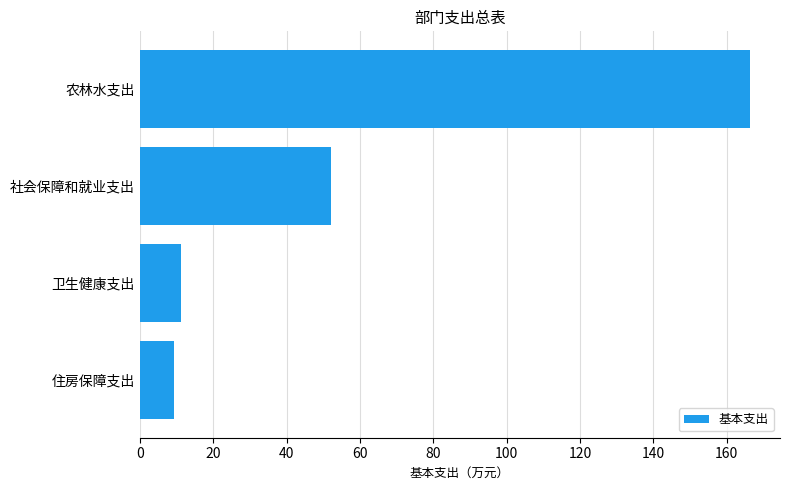

True or false: the data shows 9.5 at 住房保障支出.

True